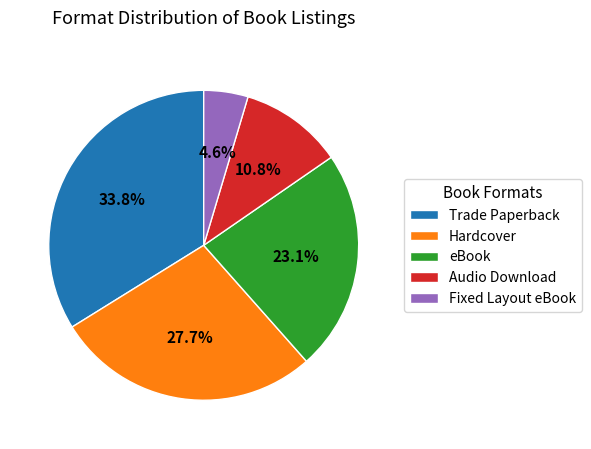

Between Audio Download and Trade Paperback, which is larger?

Trade Paperback